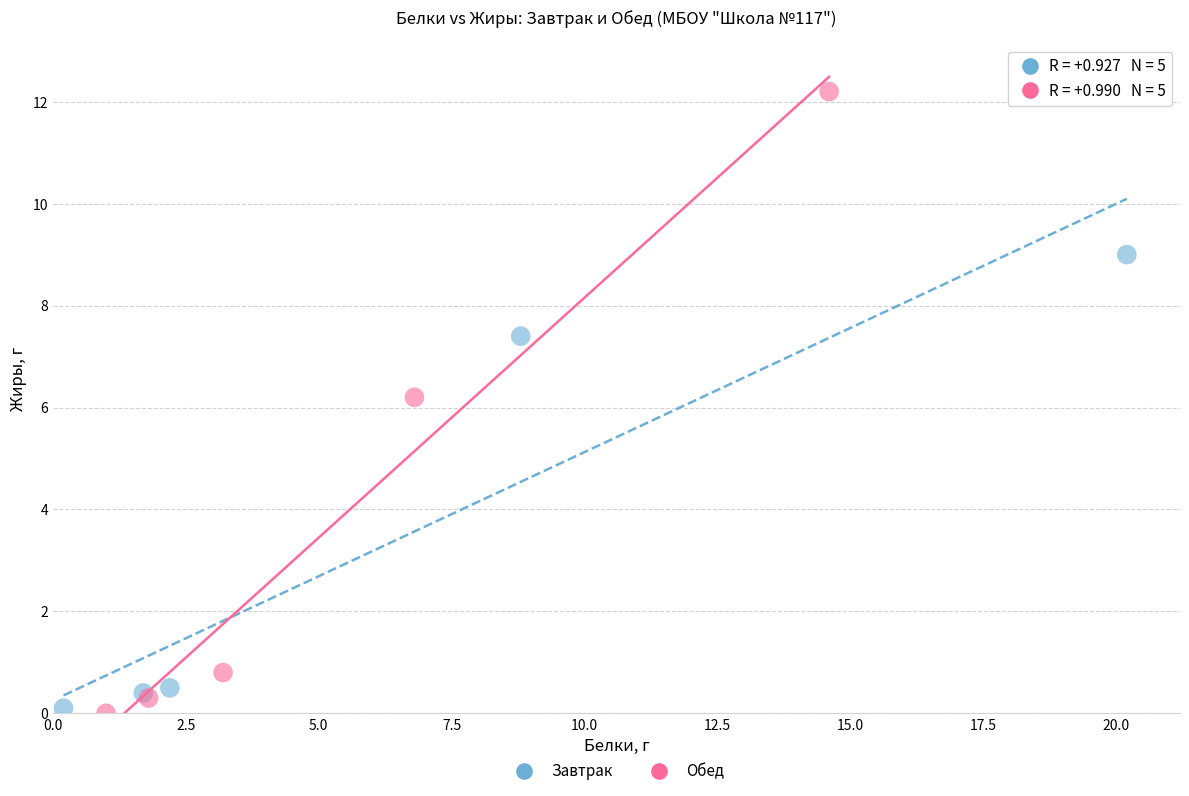

Which series contains the highest Y value?

Обед